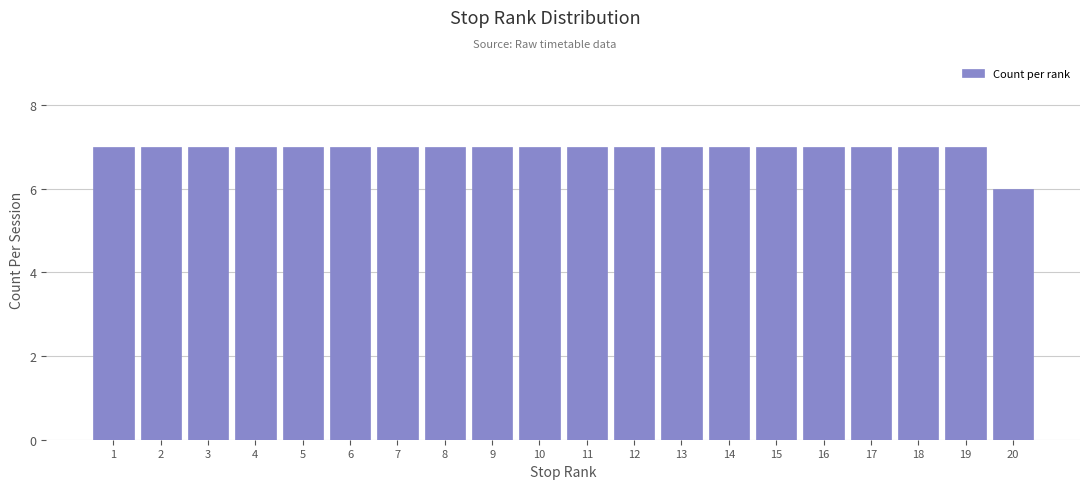

Reading left to right, transcribe all the data shown in this chart.

1=7	2=7	3=7	4=7	5=7	6=7	7=7	8=7	9=7	10=7	11=7	12=7	13=7	14=7	15=7	16=7	17=7	18=7	19=7	20=6